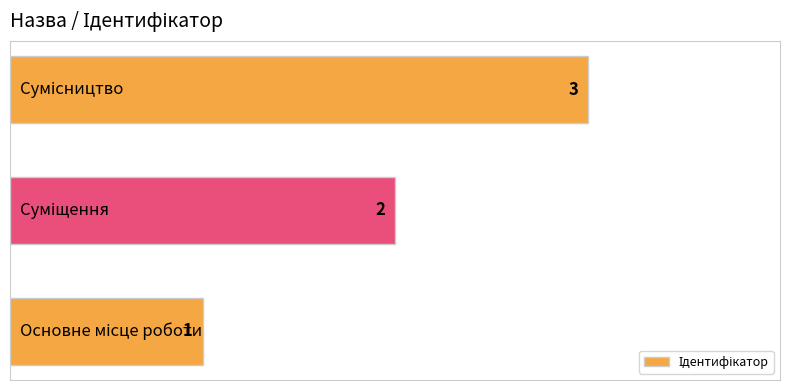

What is the sum of all values?

6